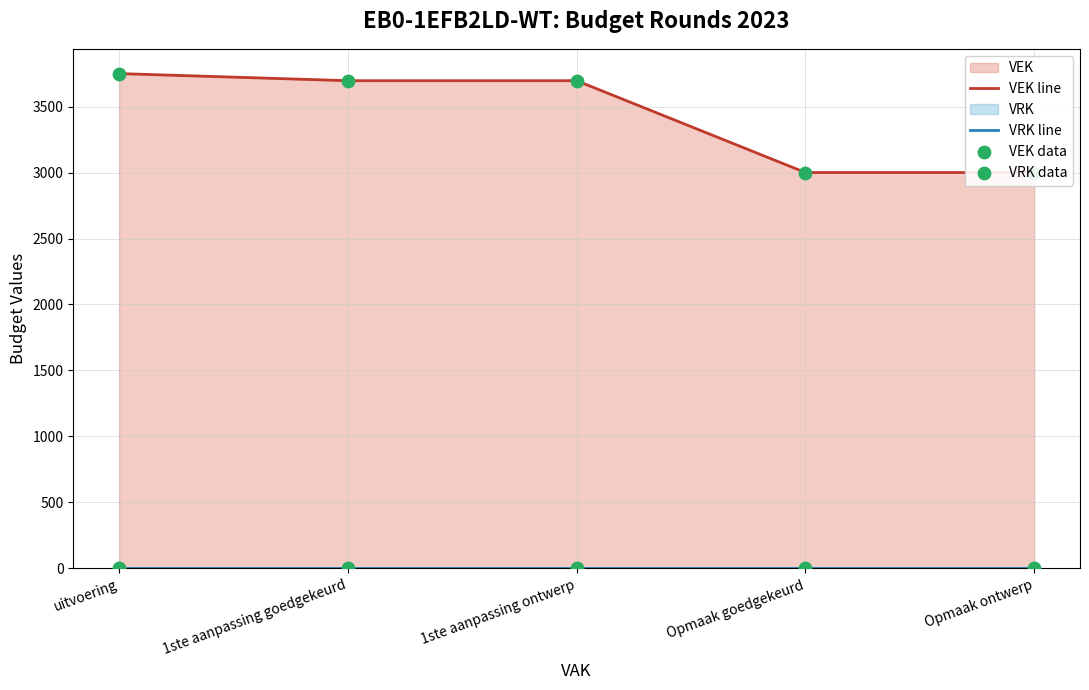

Which series has the widest spread of Y values?

VEK line